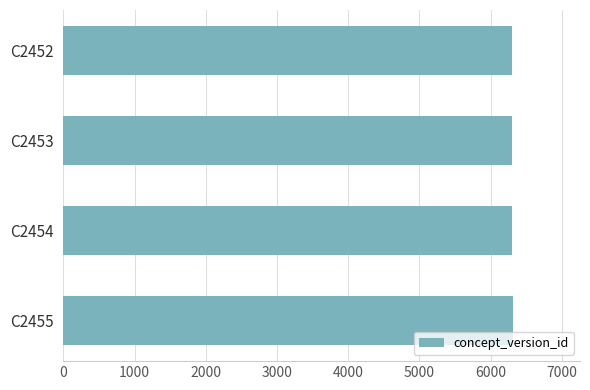

What is the maximum value shown in the chart?

6310